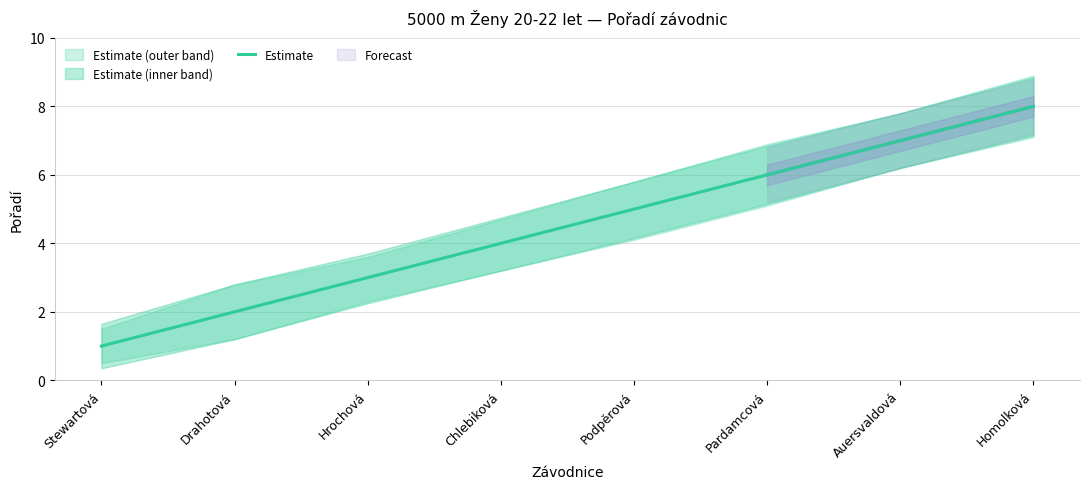

Reading left to right, extract all data points from this chart.

1	2	3	4	5	6	7	8